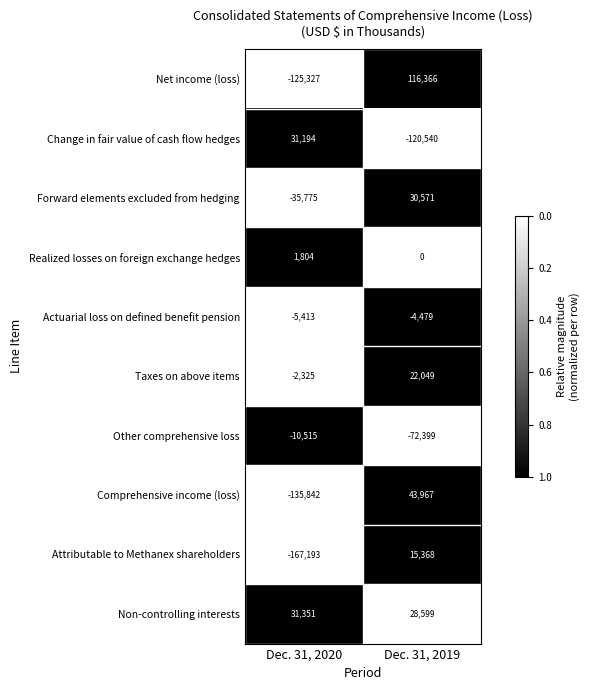

At which category is the sum across all series the highest?

Dec. 31, 2019